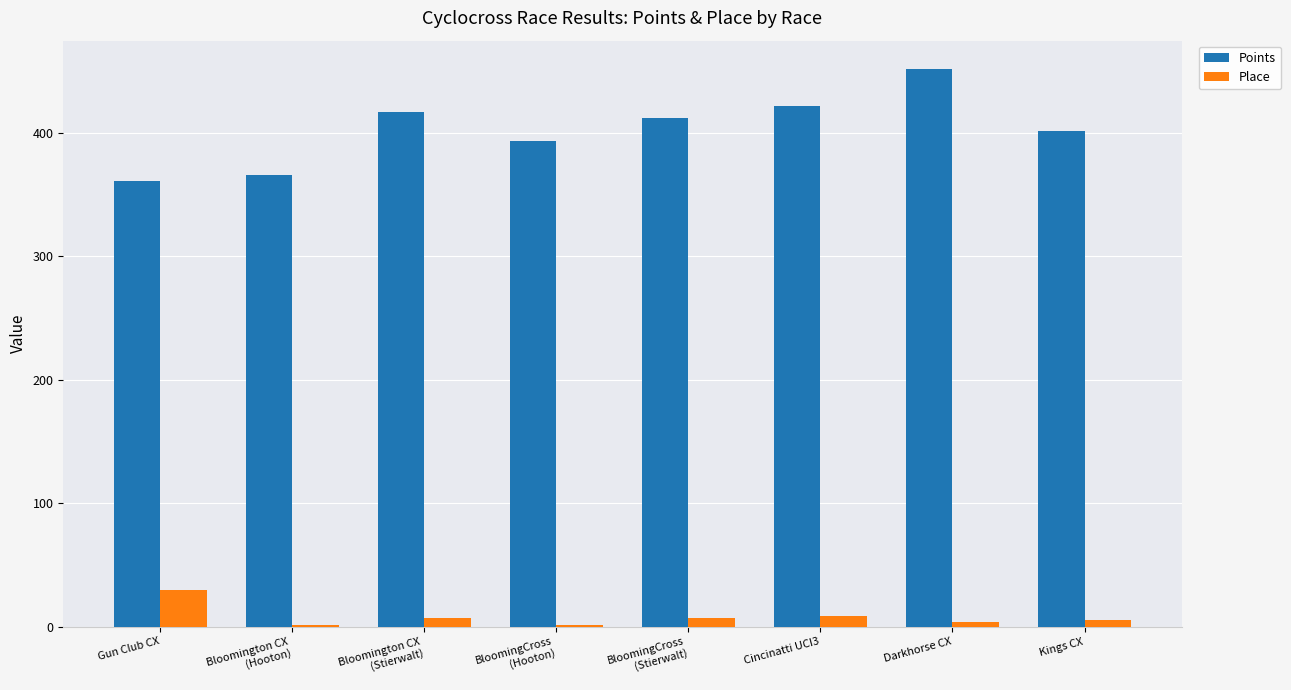

What is the difference between the Points values at Bloomington CX
(Stierwalt) and Gun Club CX?

55.7